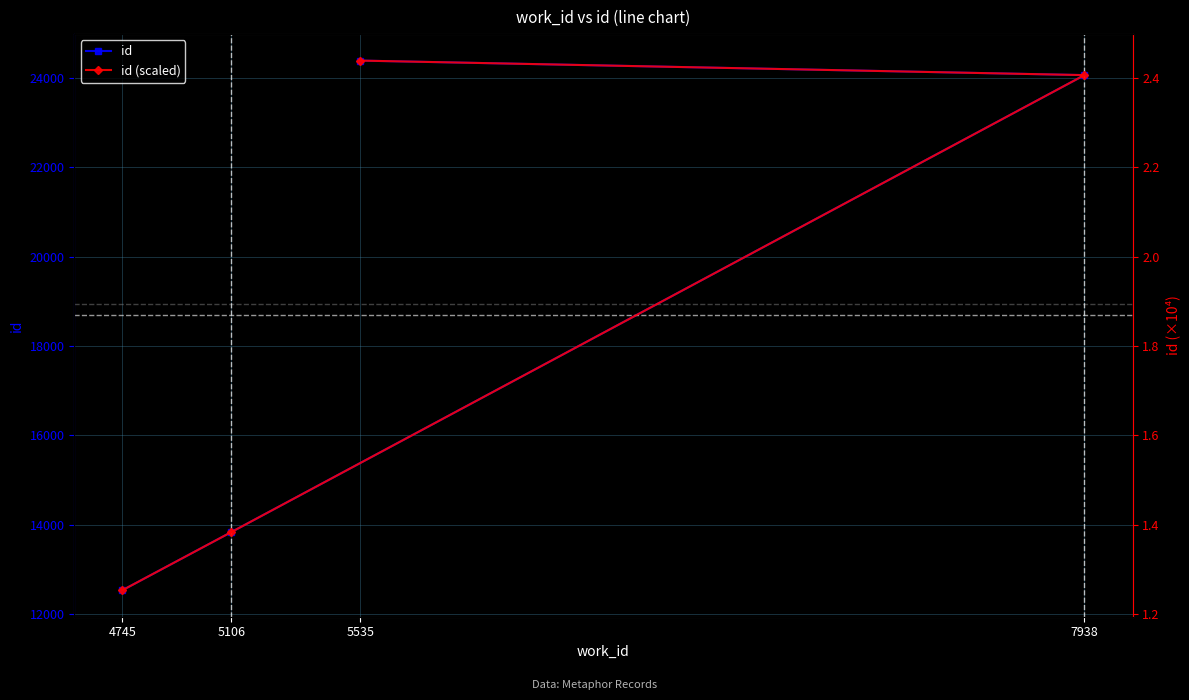

Reading right to left, what are all the values shown in this chart?

id: 5535=24385.0	7938=24060.0	5106=13833.0	4745=12534.0
id (scaled): 5535=2.4	7938=2.4	5106=1.4	4745=1.3